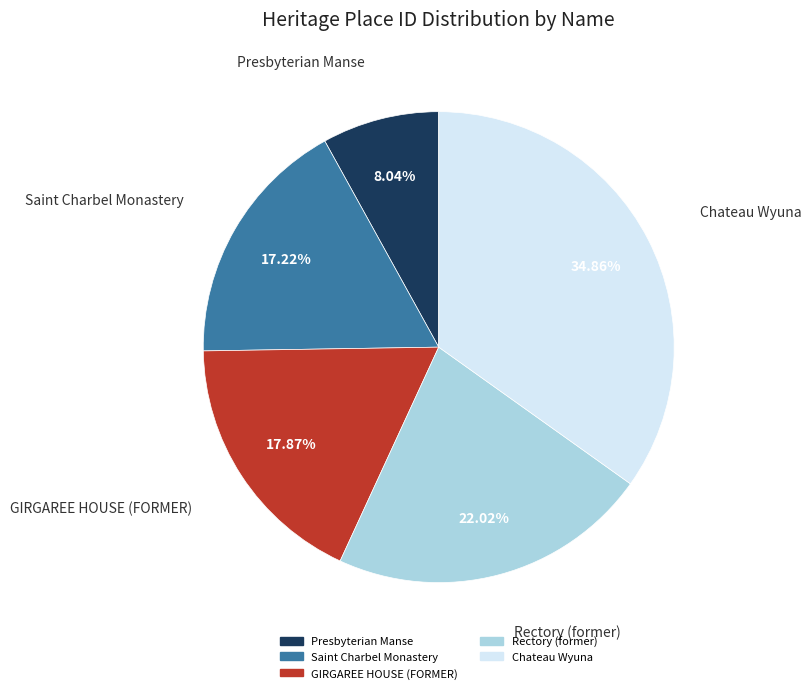

To the nearest percent, what is the average slice percentage?

20%